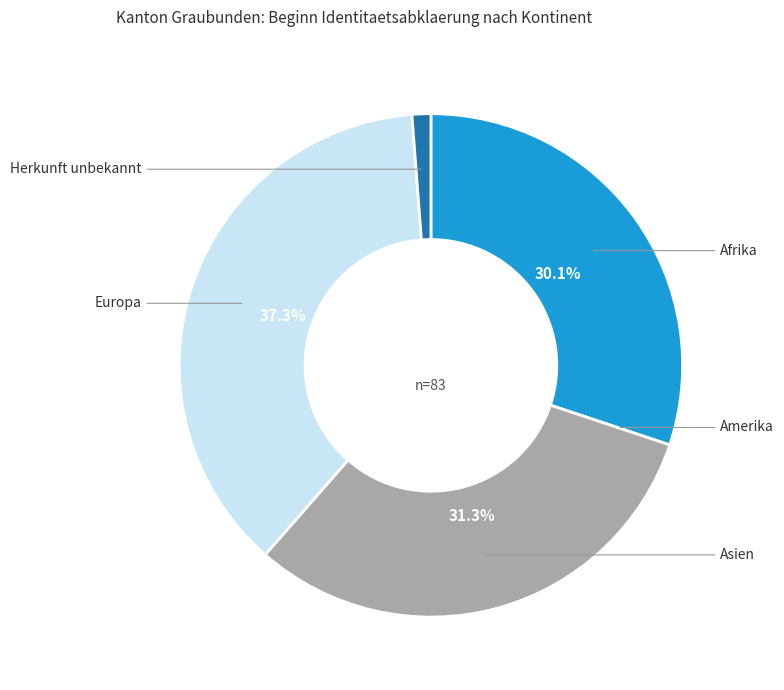

What percentage is the Herkunft unbekannt slice, to the nearest percent?

1%